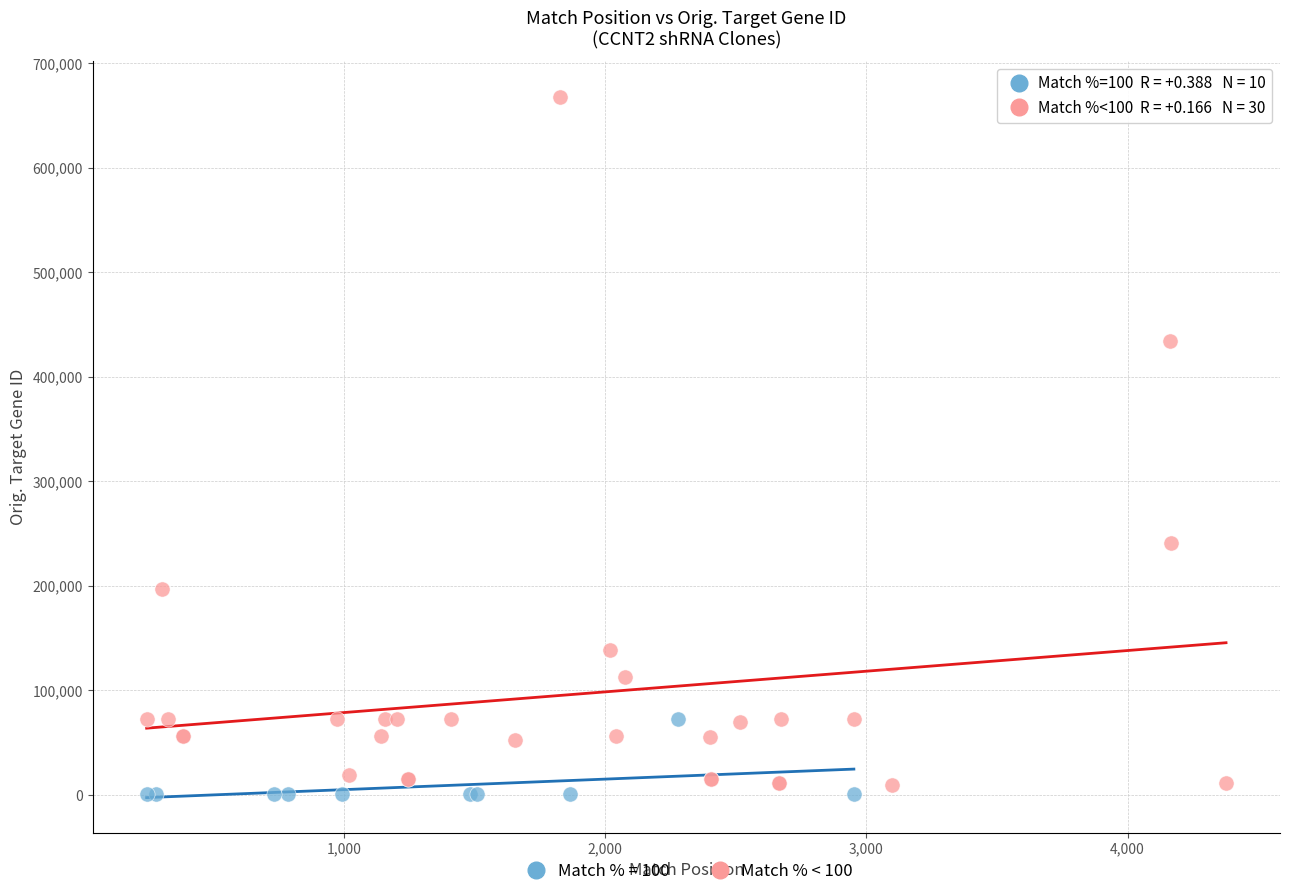

Which series reaches the maximum Y coordinate?

Match % < 100